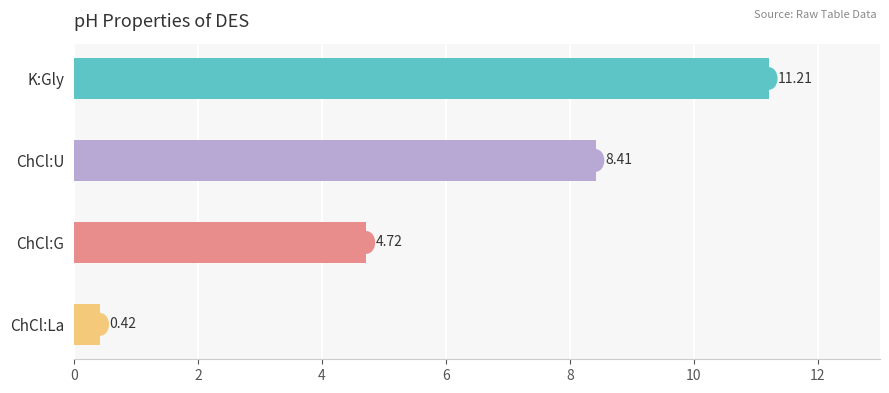

Where is the data nearest to the value 5?

ChCl:G